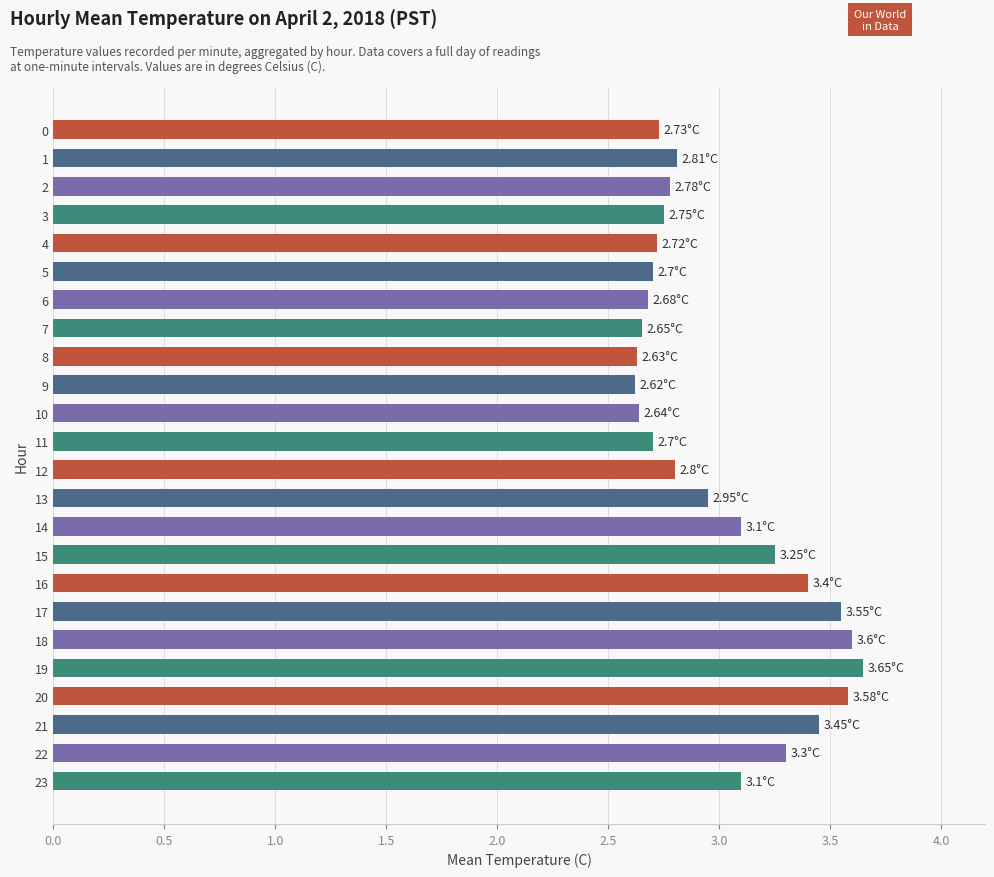

Approximately how many times larger is the value at 12 compared to 10?

1.1